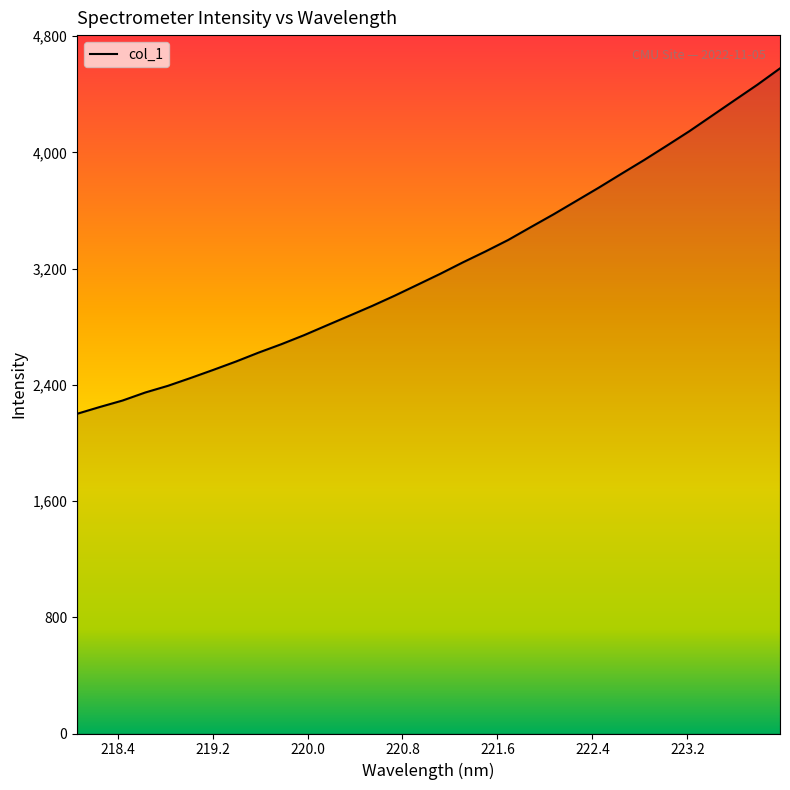

What is the greatest value displayed?

4578.7